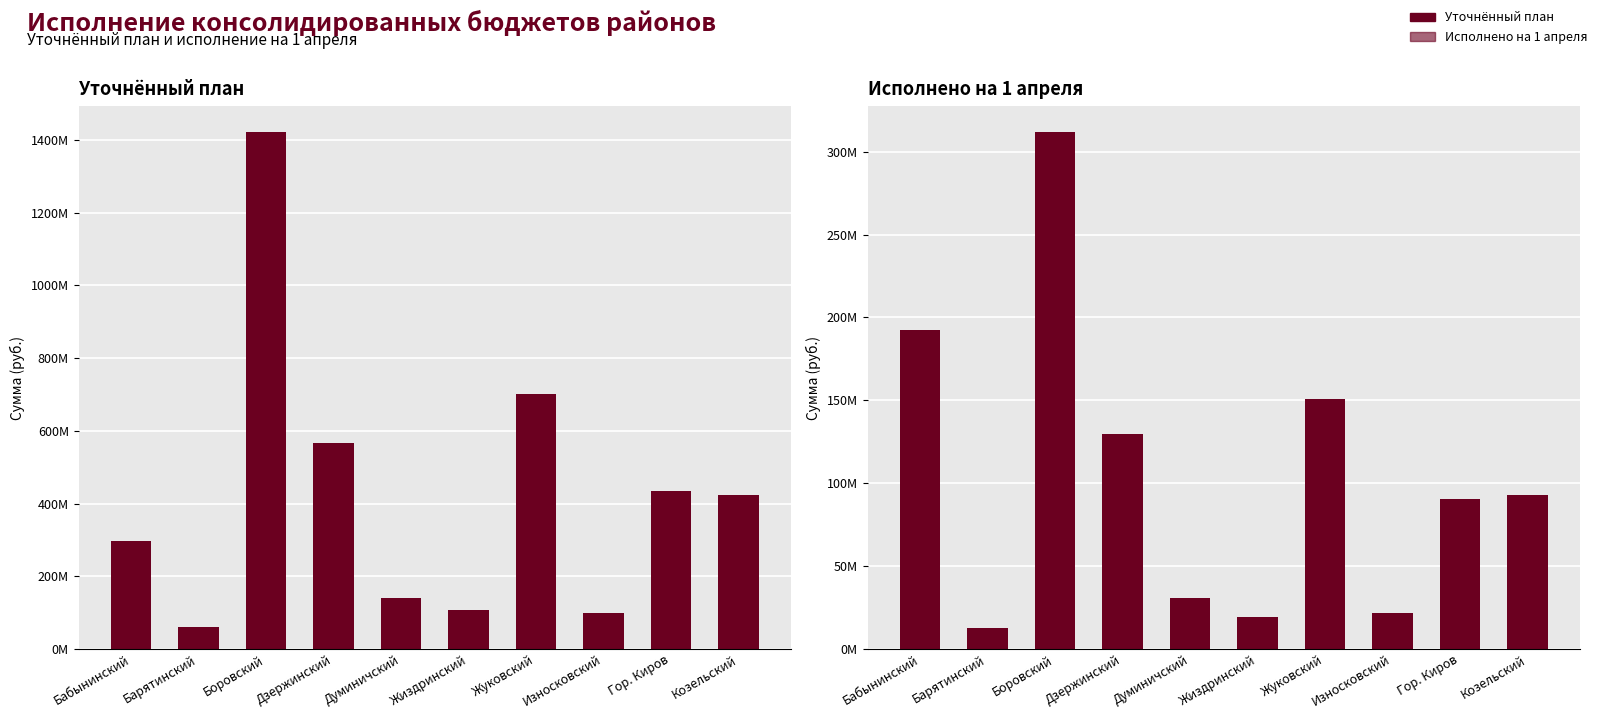

How many bars are there in total?

20